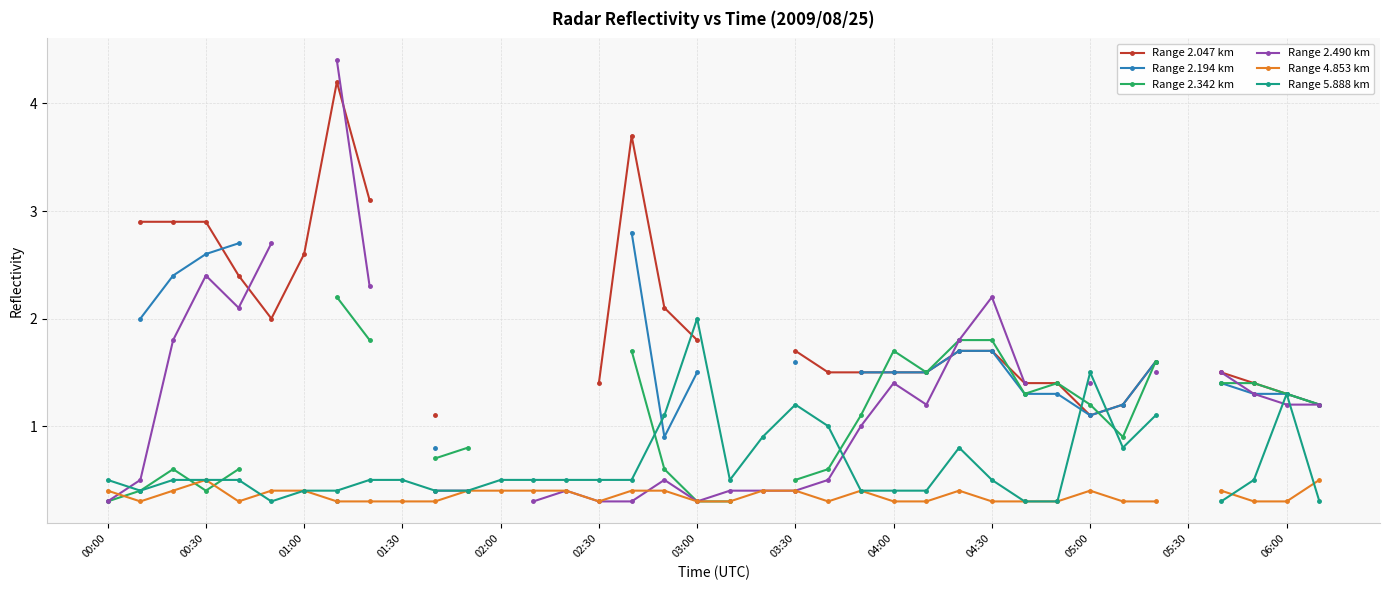

How many lines are shown in the chart?

6